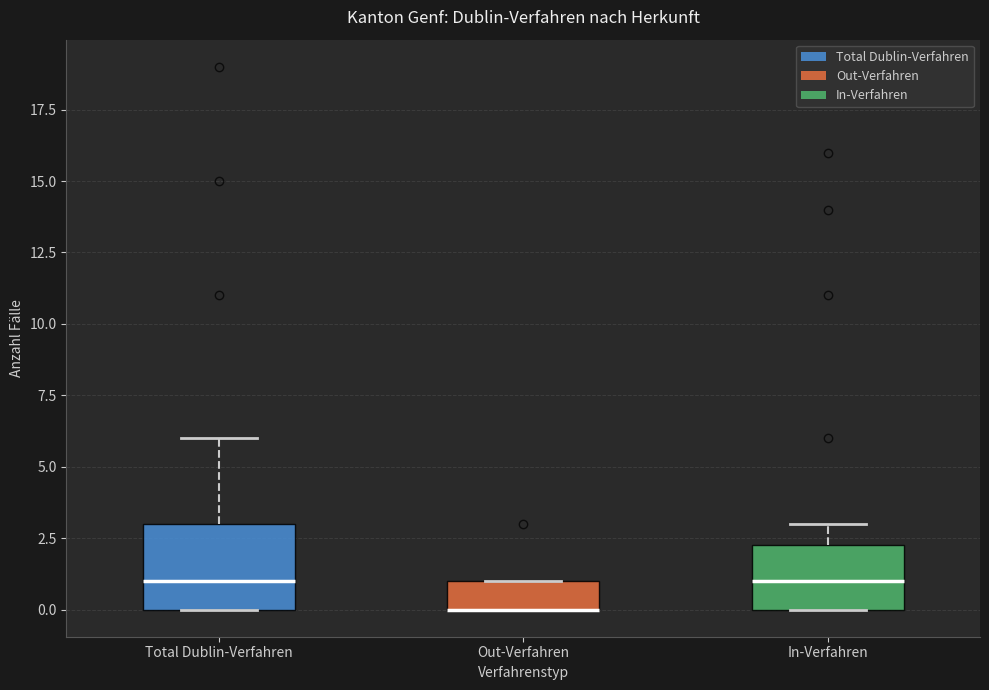

Reading left to right, transcribe this box plot: for each box, give where its median line is, the range the box spans, and where its two whiskers end, as read against the y-axis. The values are not printed on the chart, so give them approximately, as read against the axis.

Total Dublin-Verfahren: median 1.0, box 0.0 to 3.0, whiskers 0.0 to 6.0
Out-Verfahren: median 0.0 (drawn on the box's lower edge), box 0.0 to 1.0, whiskers 0.0 to 1.0
In-Verfahren: median 1.0, box 0.0 to 2.5, whiskers 0.0 to 3.0